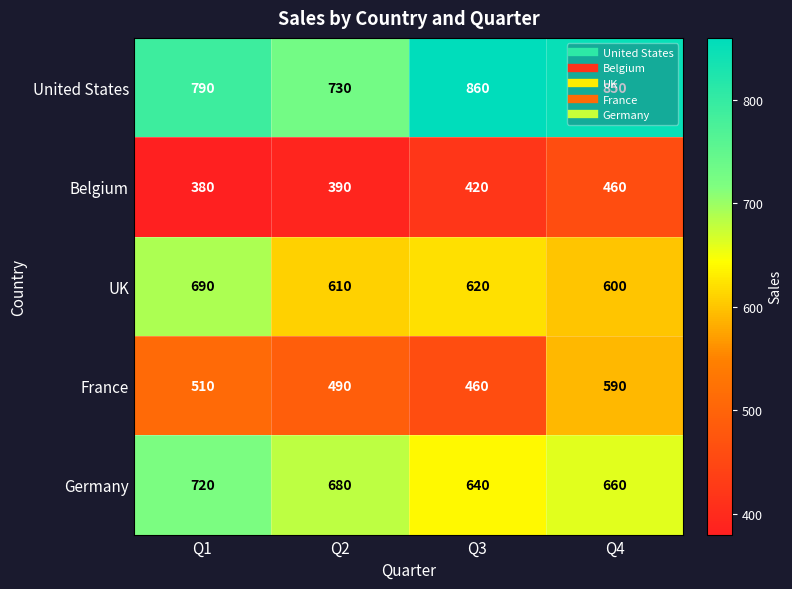

Which series changed the most between Q2 and Q4?

United States